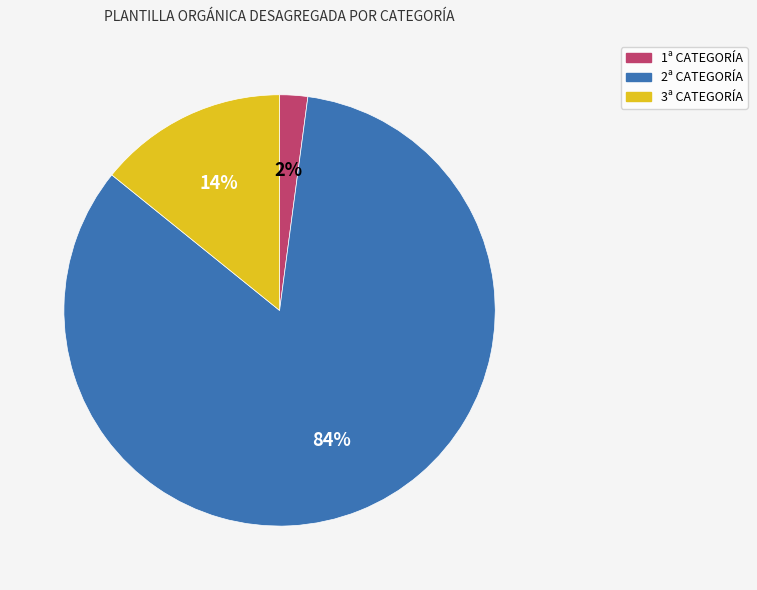

The 1ª CATEGORÍA slice represents 2% of the pie. True or false?

True